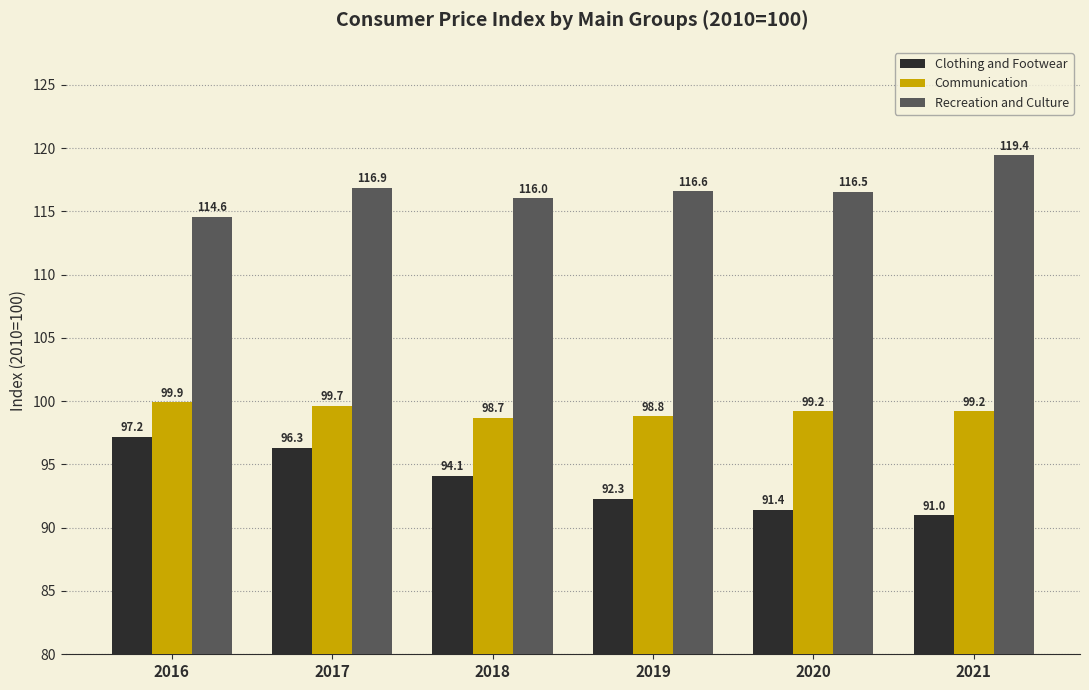

Reading left to right, what are all the values shown in this chart?

Clothing and Footwear: 2016=97.2	2017=96.3	2018=94.1	2019=92.3	2020=91.4	2021=91.0
Communication: 2016=99.9	2017=99.7	2018=98.7	2019=98.8	2020=99.2	2021=99.2
Recreation and Culture: 2016=114.6	2017=116.9	2018=116.0	2019=116.6	2020=116.5	2021=119.4